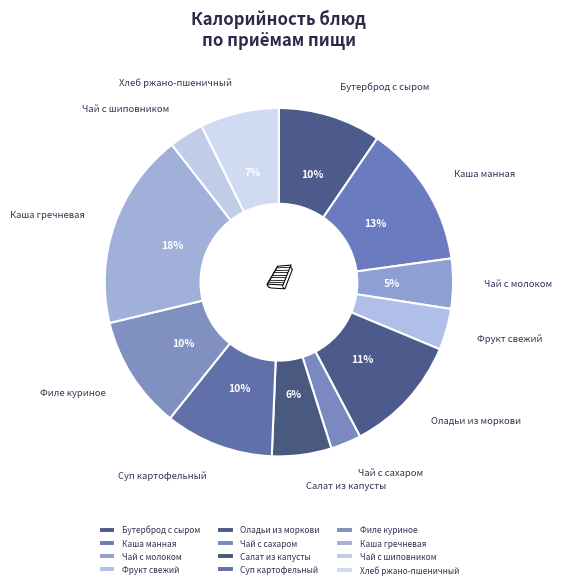

Is there a majority slice in this chart?

No